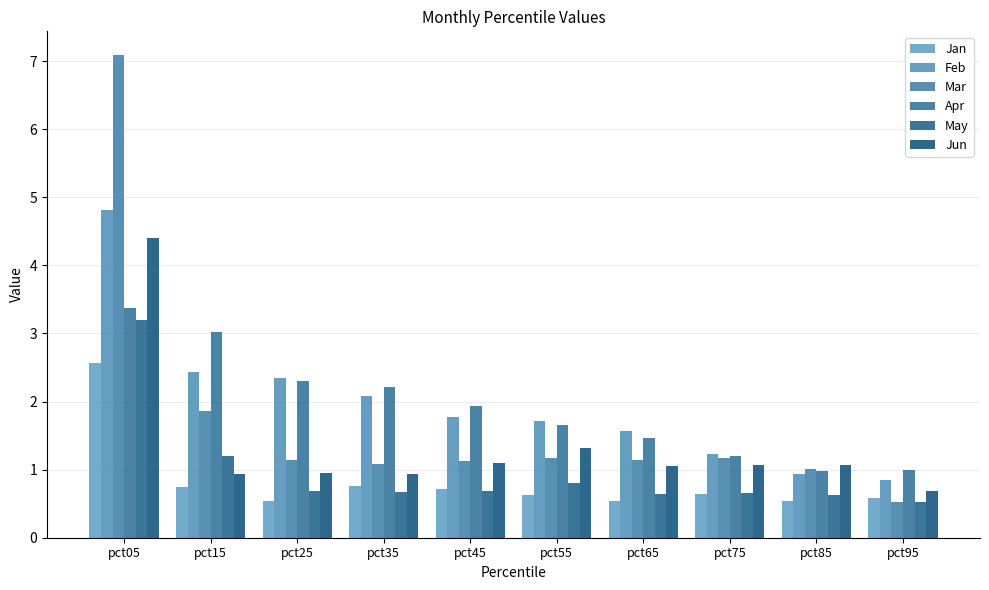

Reading left to right, extract all data points from this chart.

Jan: 2.6	0.7	0.5	0.8	0.7	0.6	0.5	0.6	0.5	0.6
Feb: 4.8	2.4	2.3	2.1	1.8	1.7	1.6	1.2	0.9	0.9
Mar: 7.1	1.9	1.1	1.1	1.1	1.2	1.1	1.2	1.0	0.5
Apr: 3.4	3.0	2.3	2.2	1.9	1.7	1.5	1.2	1.0	1.0
May: 3.2	1.2	0.7	0.7	0.7	0.8	0.6	0.7	0.6	0.5
Jun: 4.4	0.9	0.9	0.9	1.1	1.3	1.1	1.1	1.1	0.7